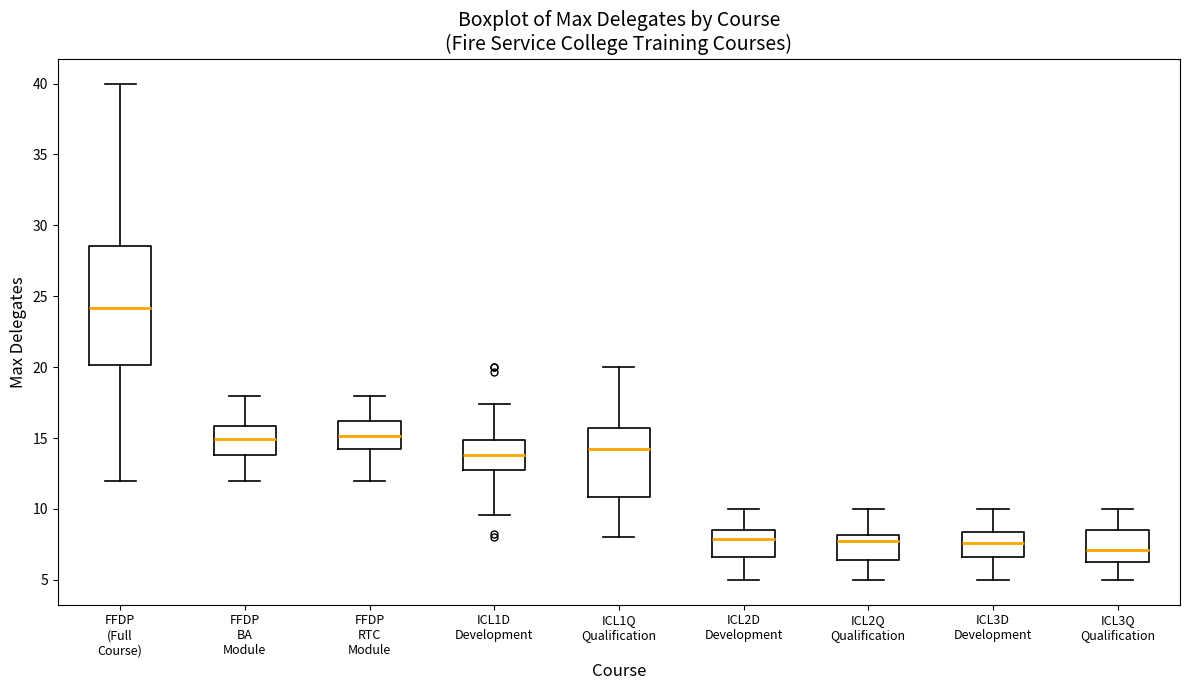

Comparing the boxes themselves (not the whiskers), which one is the tallest?

FFDP (Full Course)